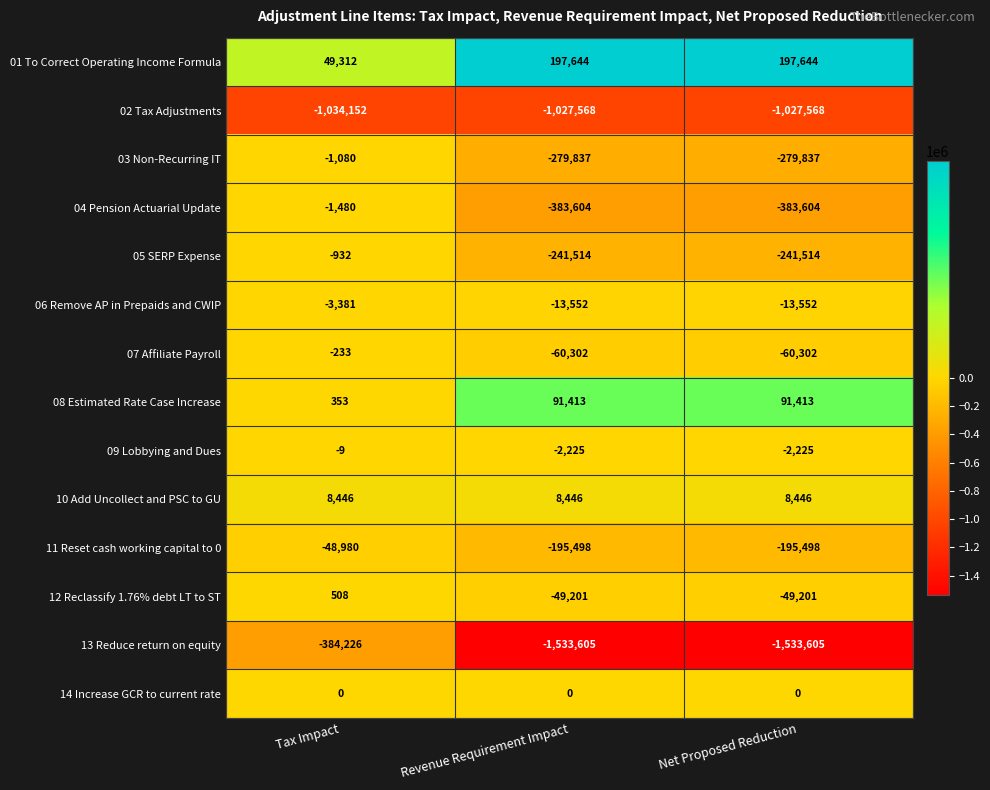

Count the number of data series in this chart.

14